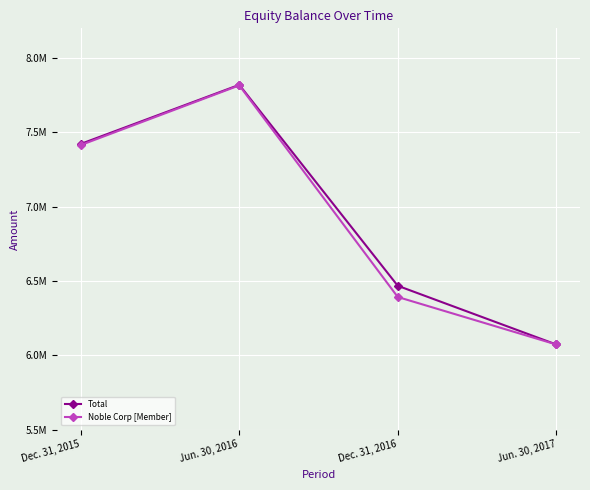

What are all the series names shown in the legend?

Total, Noble Corp [Member]